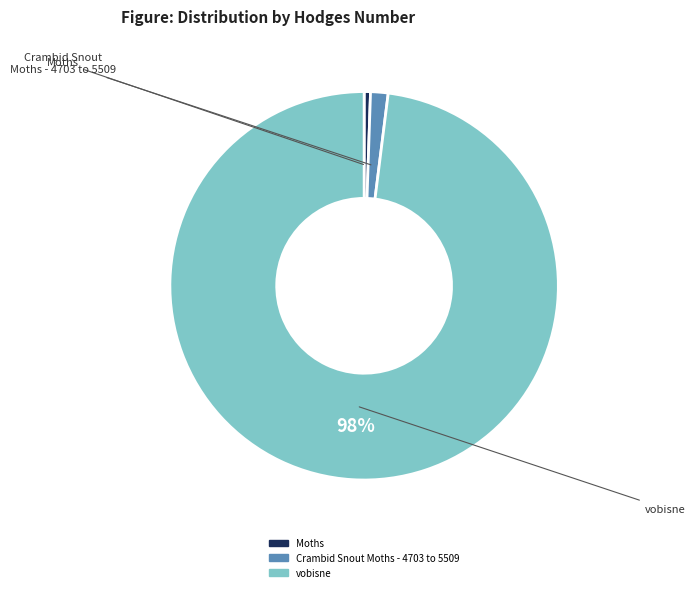

Is the sum of Crambid Snout Moths - 4703 to 5509 and Moths greater than half?

No